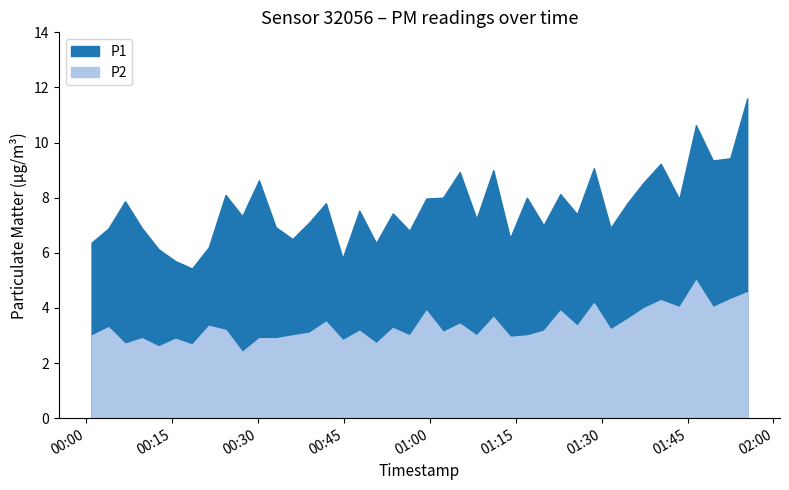

Which category has the lowest value across all series?

2022-12-24T00:27:13